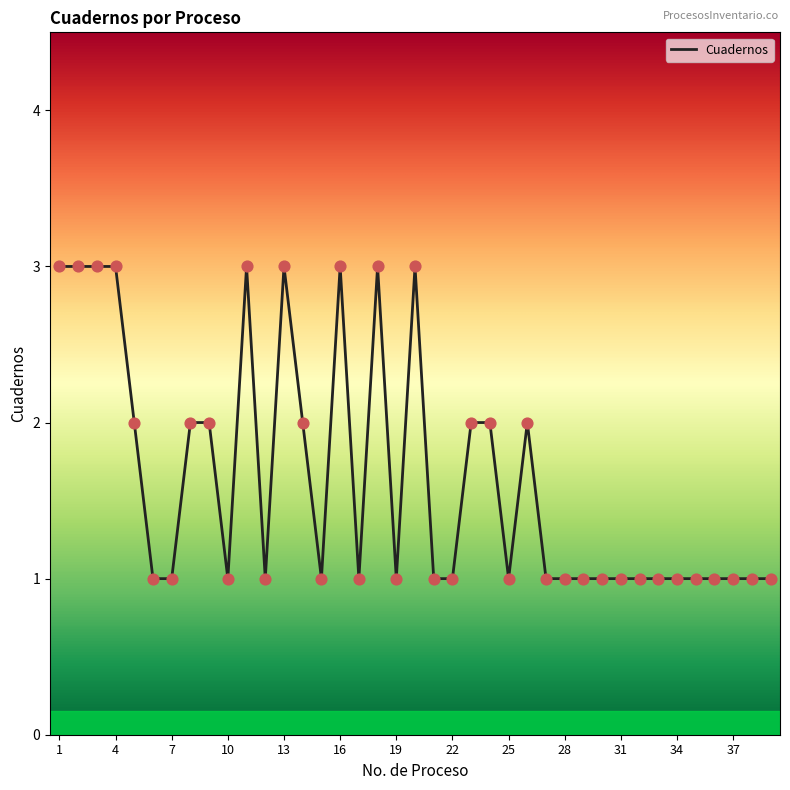

What is the maximum value shown in the chart?

3